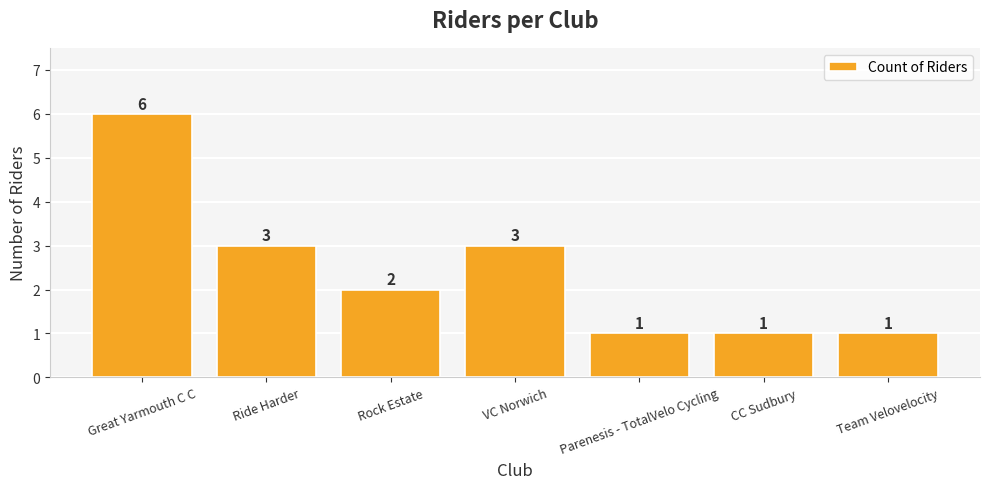

Reading right to left, extract all data points from this chart.

1	1	1	3	2	3	6